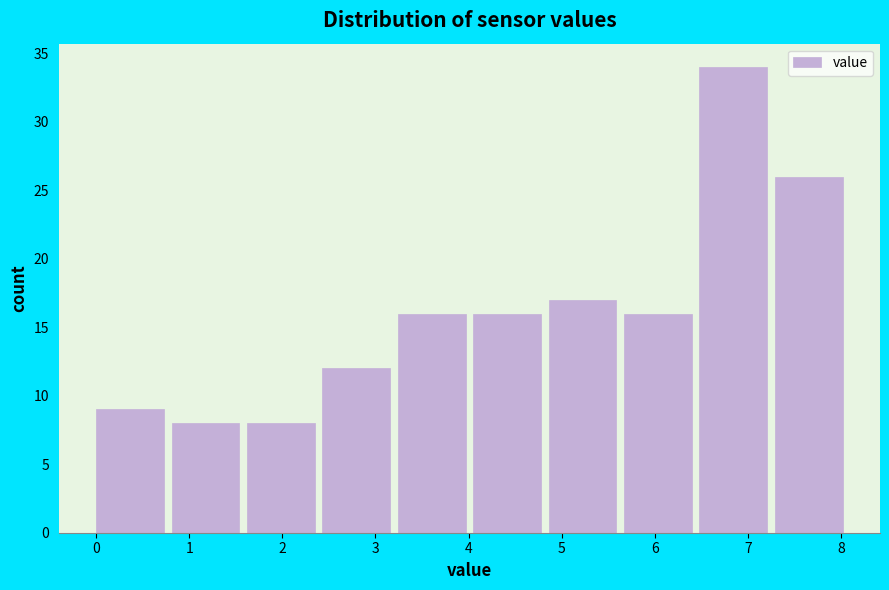

What is the height of the bar covering 5.67 to 6.48 on the x-axis? Neither the bar edges nor the heights are printed on the chart, so give them approximately, as read against the axes.

16